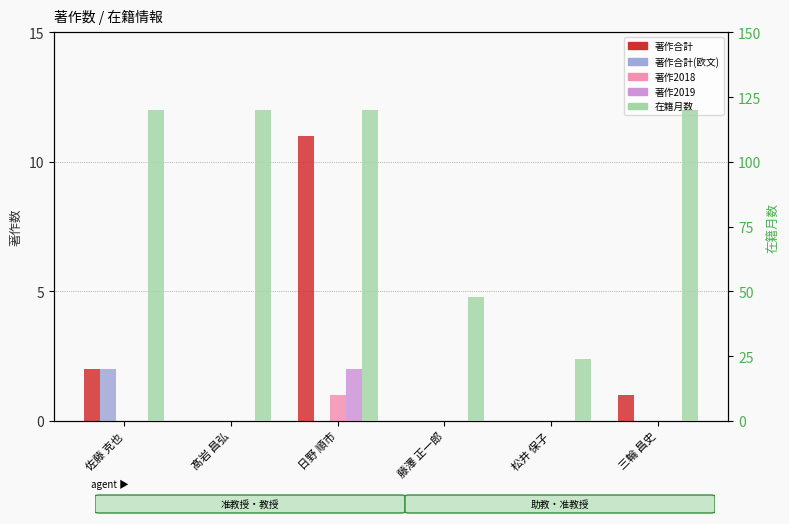

What is the label of the 1st bar from the right?

三輪 昌史